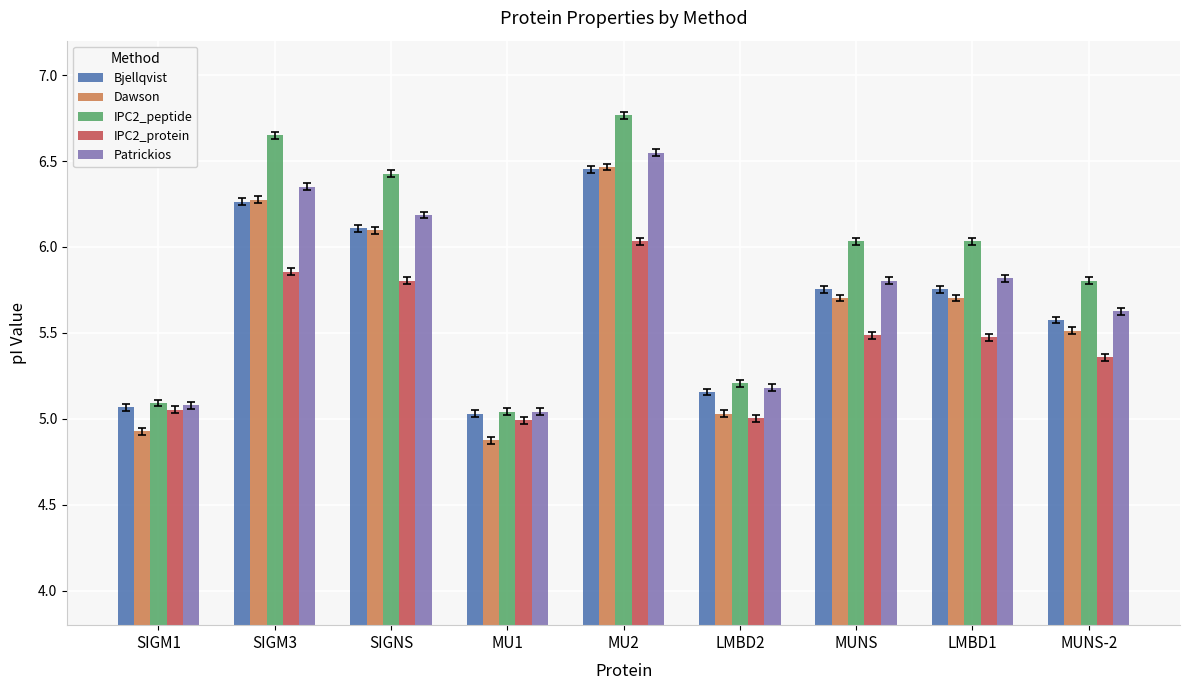

How many data points does each series have?

9